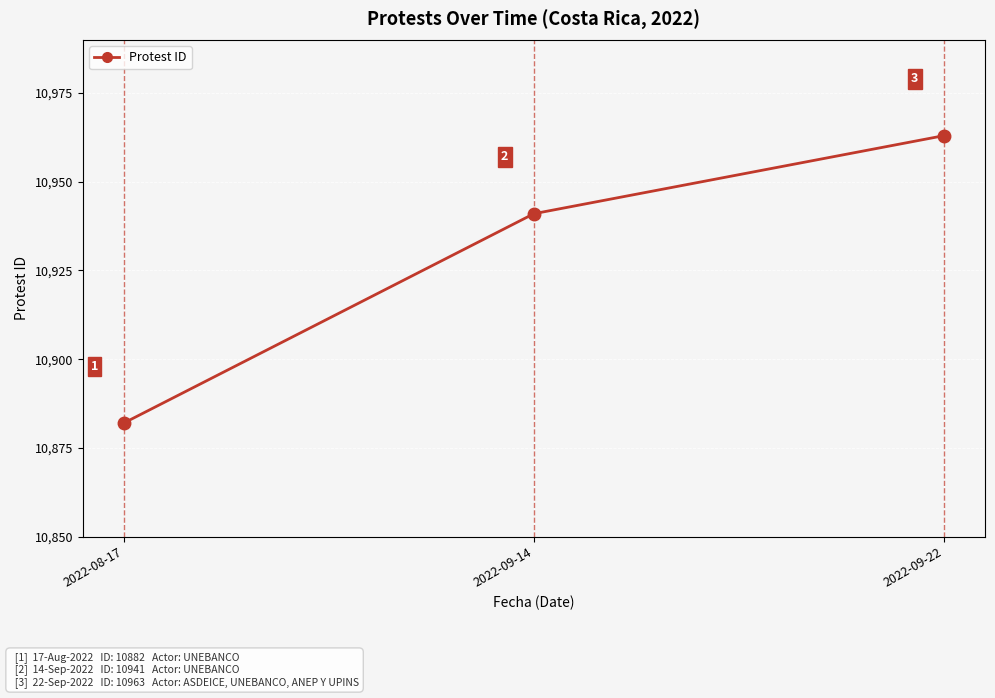

What is the difference between the values at 2022-09-14 and 2022-09-22?

22